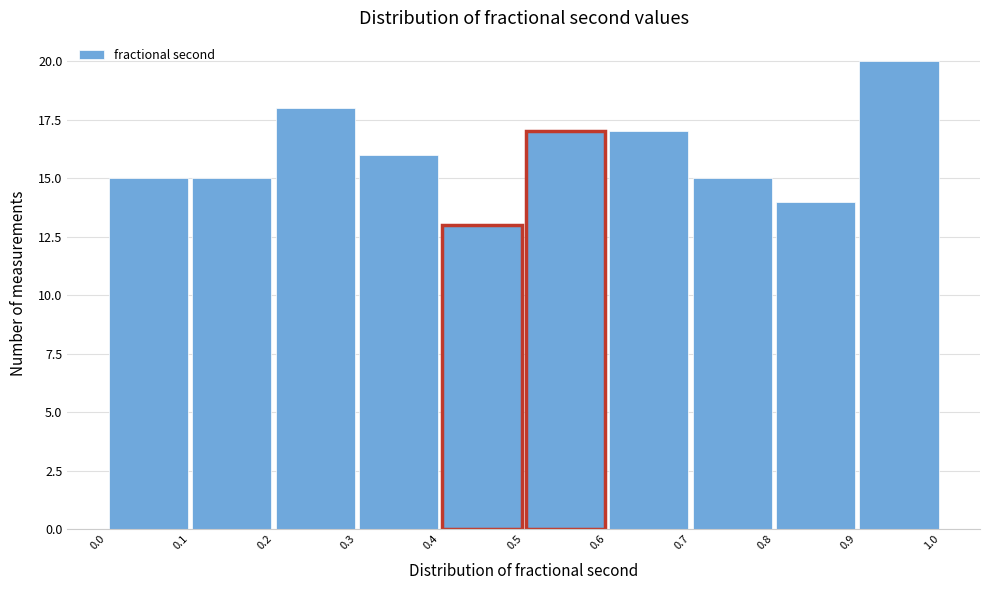

Reading left to right, transcribe this chart: for each bar, give the range it covers on the x-axis and its height. The values are not printed on the chart, so give them approximately, as read against the axis.

0.0 to 0.1: 15
0.1 to 0.2: 15
0.2 to 0.3: 18
0.3 to 0.4: 16
0.4 to 0.5: 13
0.5 to 0.6: 17
0.6 to 0.7: 17
0.7 to 0.8: 15
0.8 to 0.9: 14
0.9 to 1.0: 20